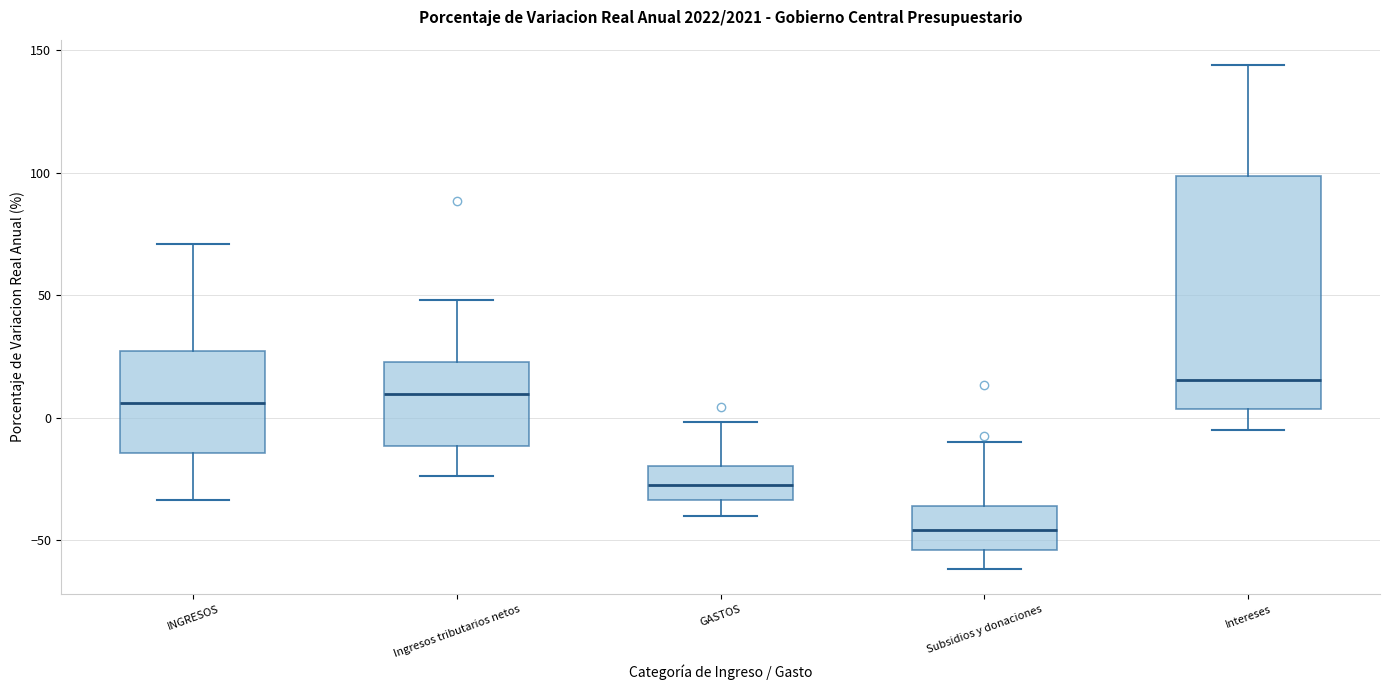

Reading left to right, read every box against the y-axis: the position of its median line, the range the box covers, and the ends of its whiskers. The values are not printed on the chart, so give them approximately, as read against the axis.

INGRESOS: median 5, box -15 to 25, whiskers -35 to 70
Ingresos tributarios netos: median 10, box -10 to 25, whiskers -25 to 50
GASTOS: median -30, box -35 to -20, whiskers -40 to 0
Subsidios y donaciones: median -45, box -55 to -35, whiskers -60 to -10
Intereses: median 15, box 5 to 100, whiskers -5 to 145